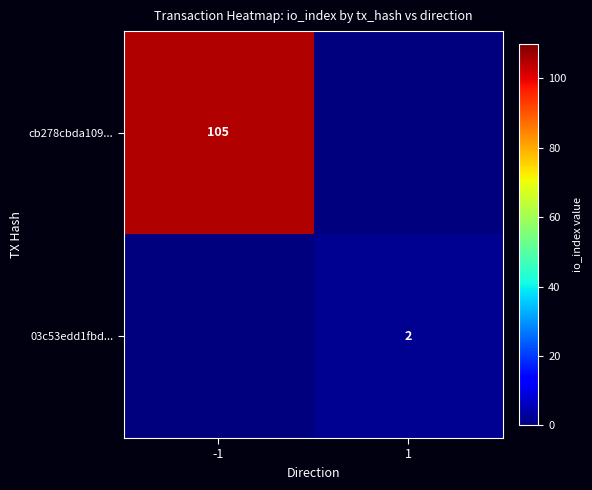

True or false: 03c53edd1fbd... has a value of 2 at 1.

True